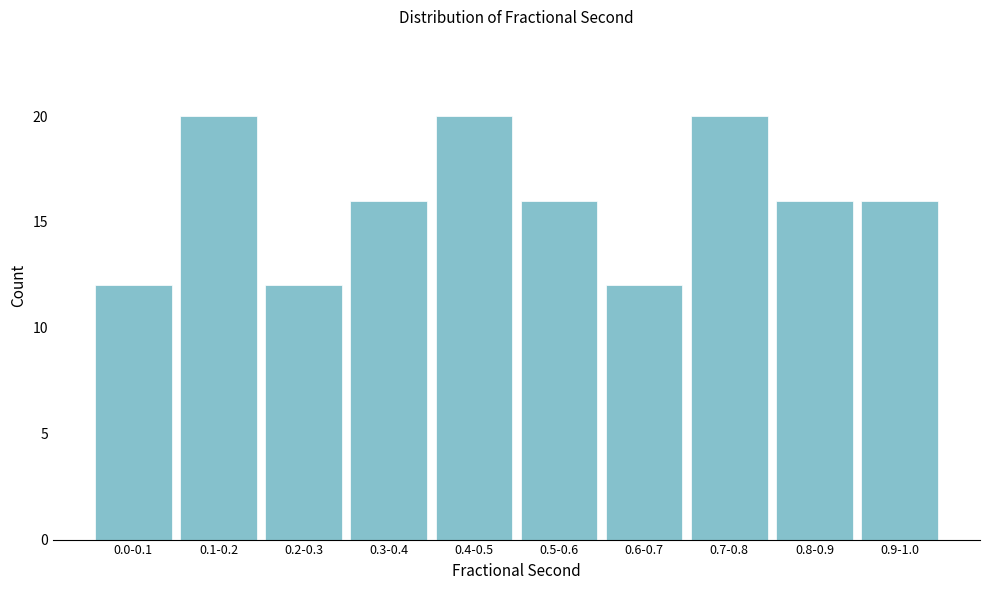

Reading left to right, transcribe all the data shown in this chart.

12	20	12	16	20	16	12	20	16	16